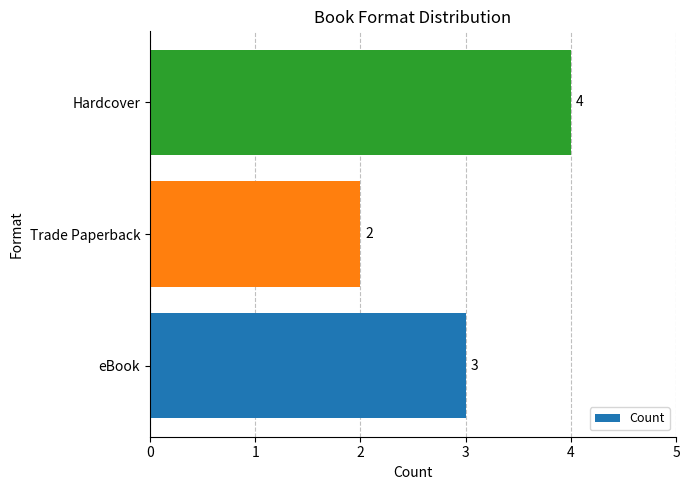

What value does the data have at eBook?

3